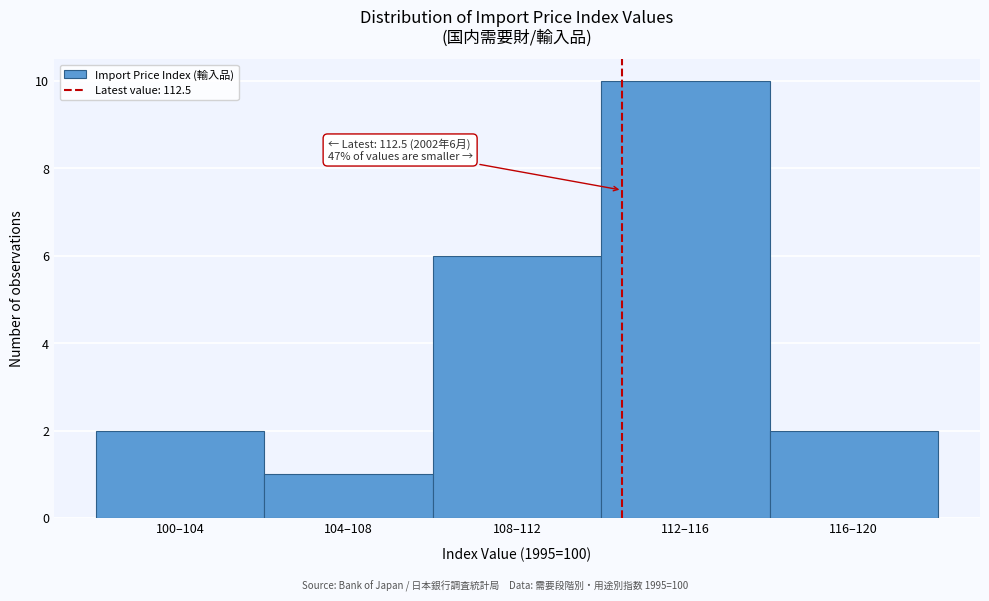

Reading left to right, list all the values displayed in this chart.

100–104=2	104–108=1	108–112=6	112–116=10	116–120=2